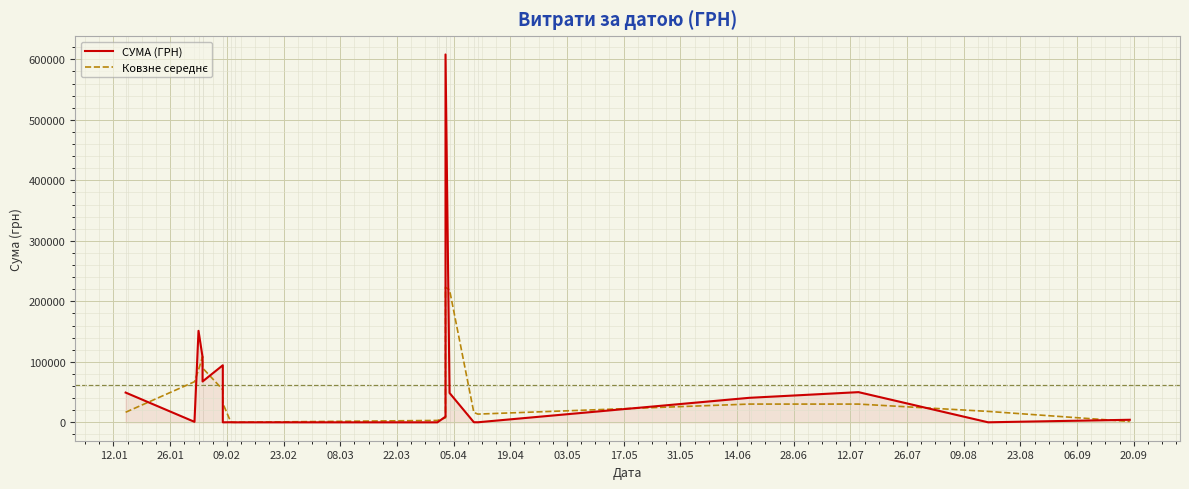

At how many categories does at least one series exceed 325163?

1